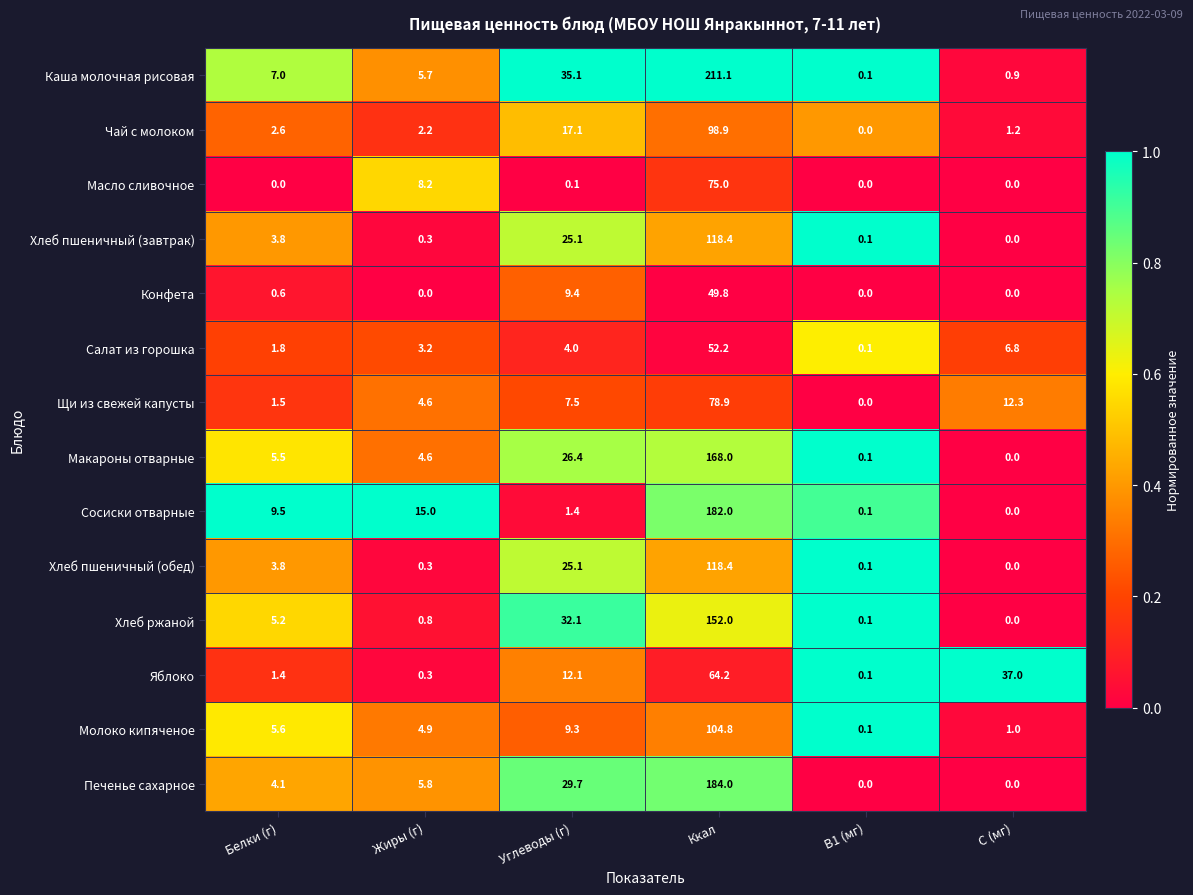

What is the total value across all series at Ккал?

1657.7